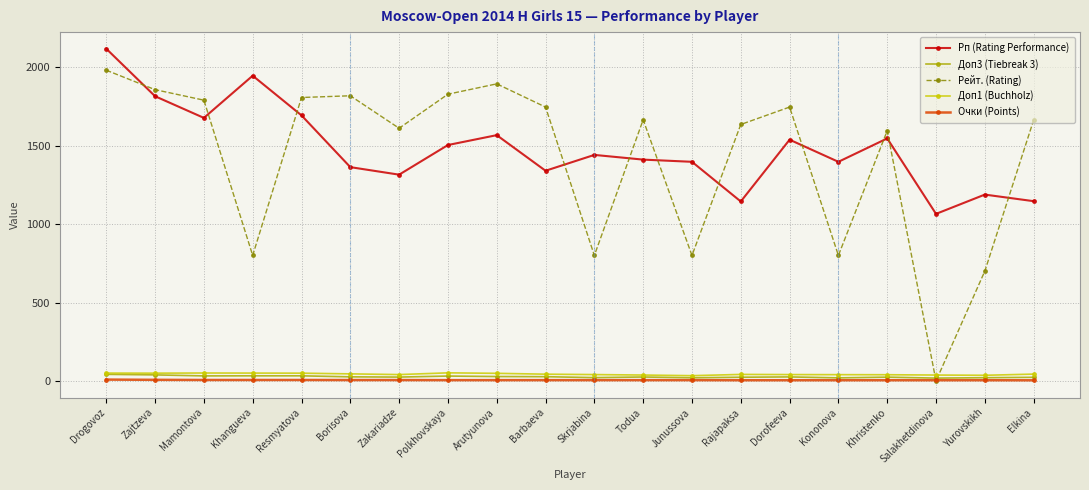

Which series changed the most between Junussova and Salakhetdinova?

Рейт. (Rating)